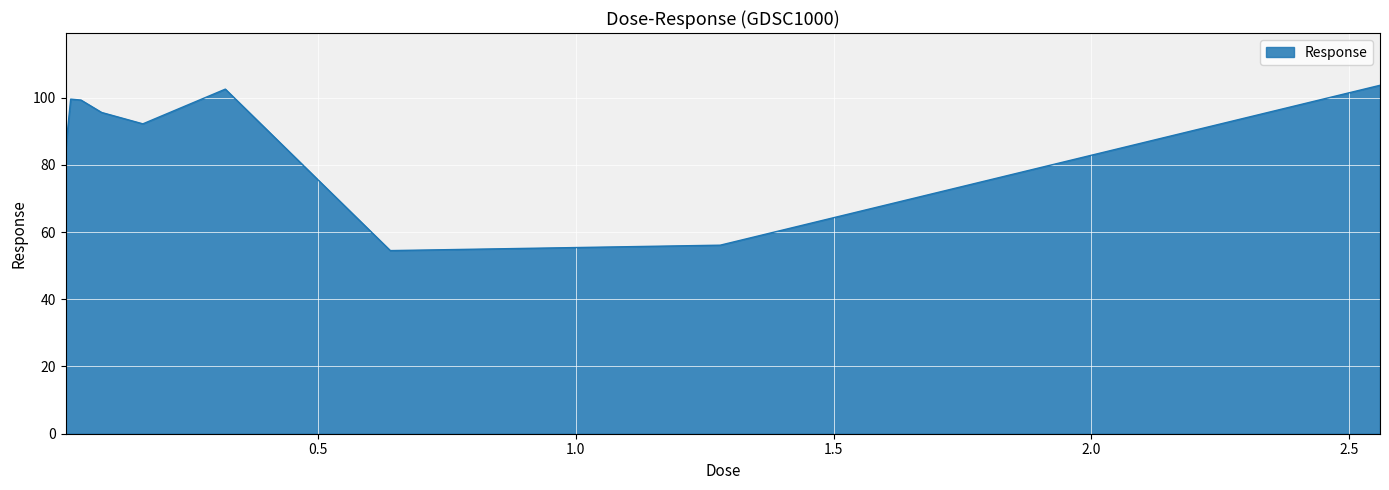

What is the smallest value displayed?

54.5